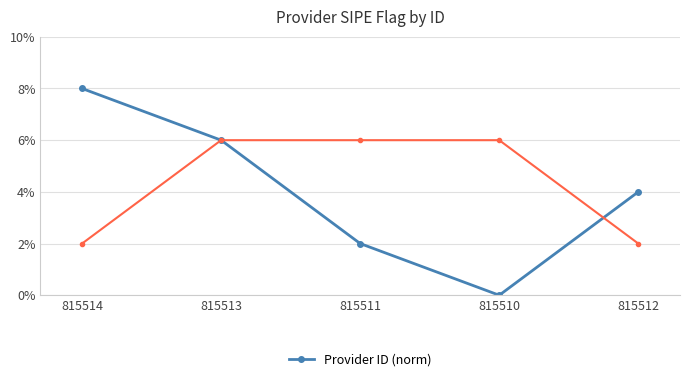

Rank the categories by value from highest to lowest.

815514, 815513, 815512, 815511, 815510